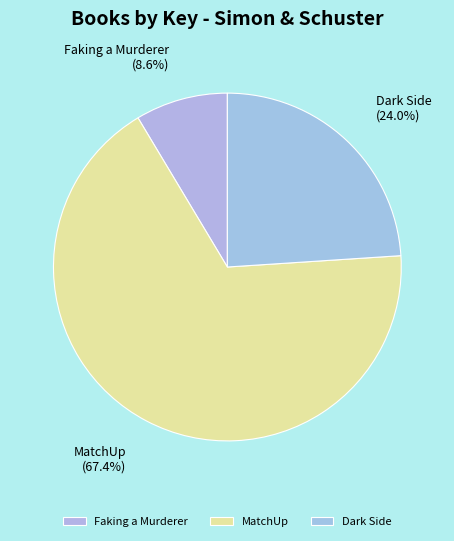

How many slices are in this pie chart?

3